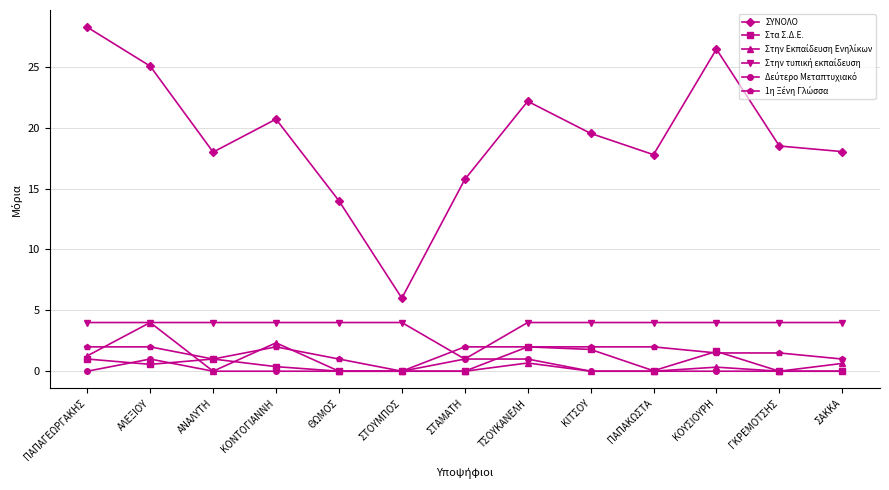

Which series has the largest range (max minus min)?

ΣΥΝΟΛΟ